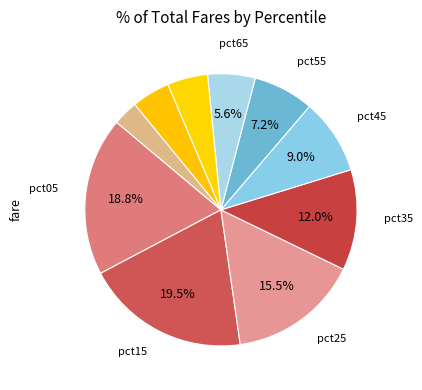

How many segments does this pie chart have?

10